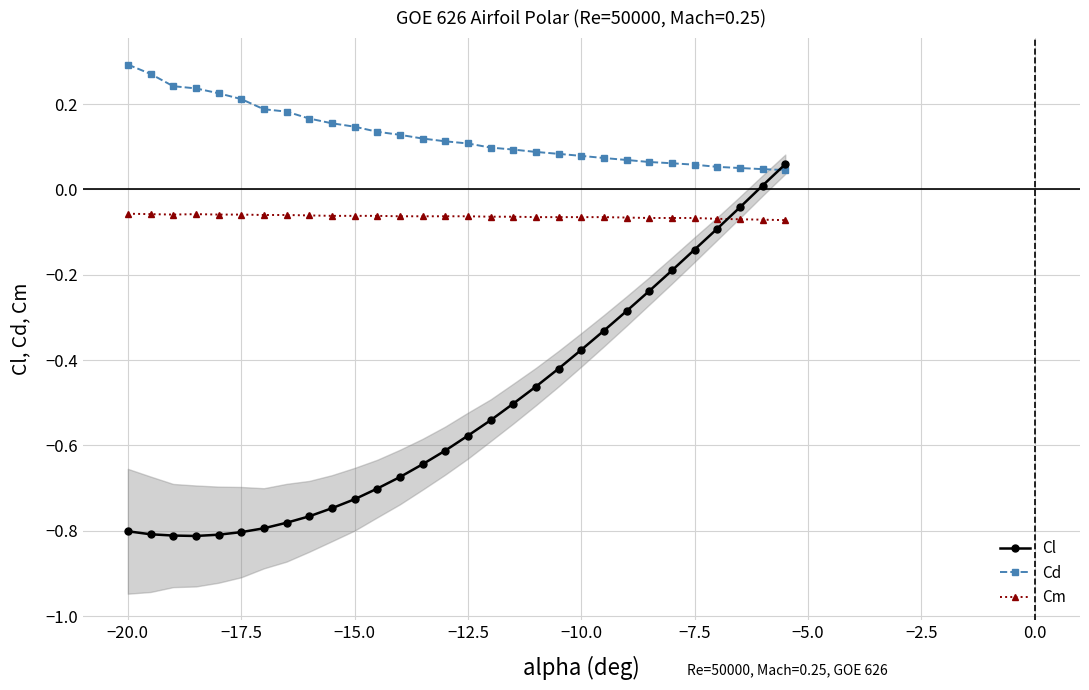

True or false: Cm and Cd cross at least once.

False